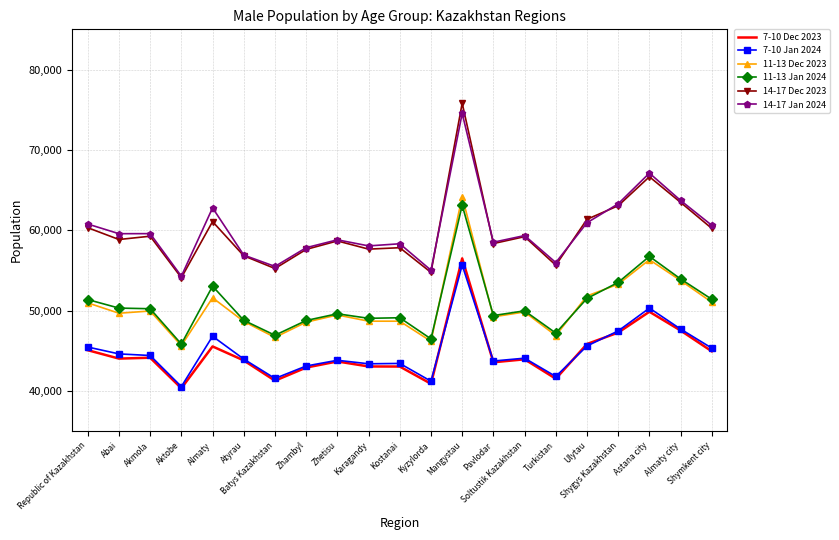

True or false: 7-10 Dec 2023 has more than 2 interior local peaks.

True